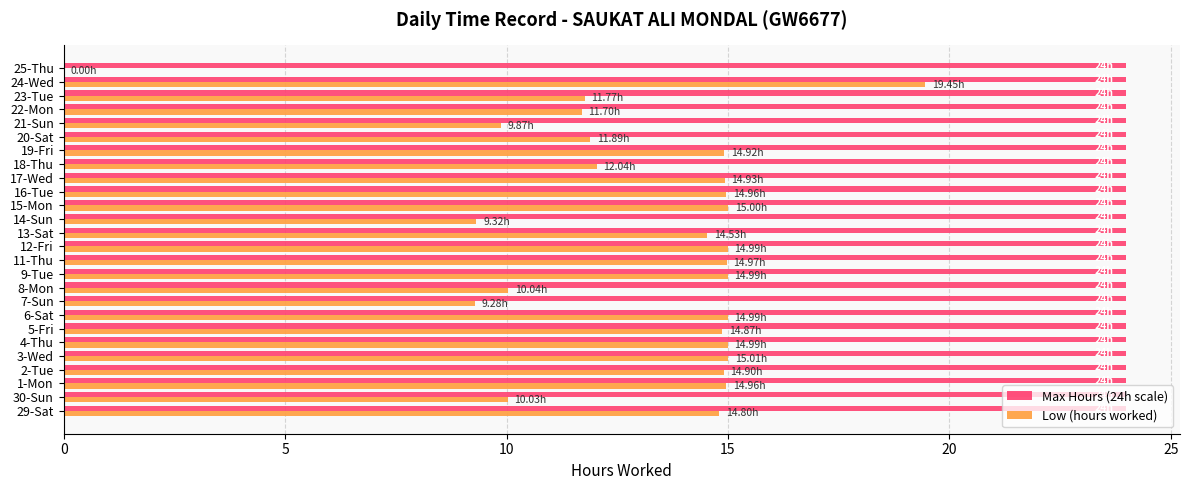

Which series changed the most between 16-Tue and 22-Mon?

Low (hours worked)